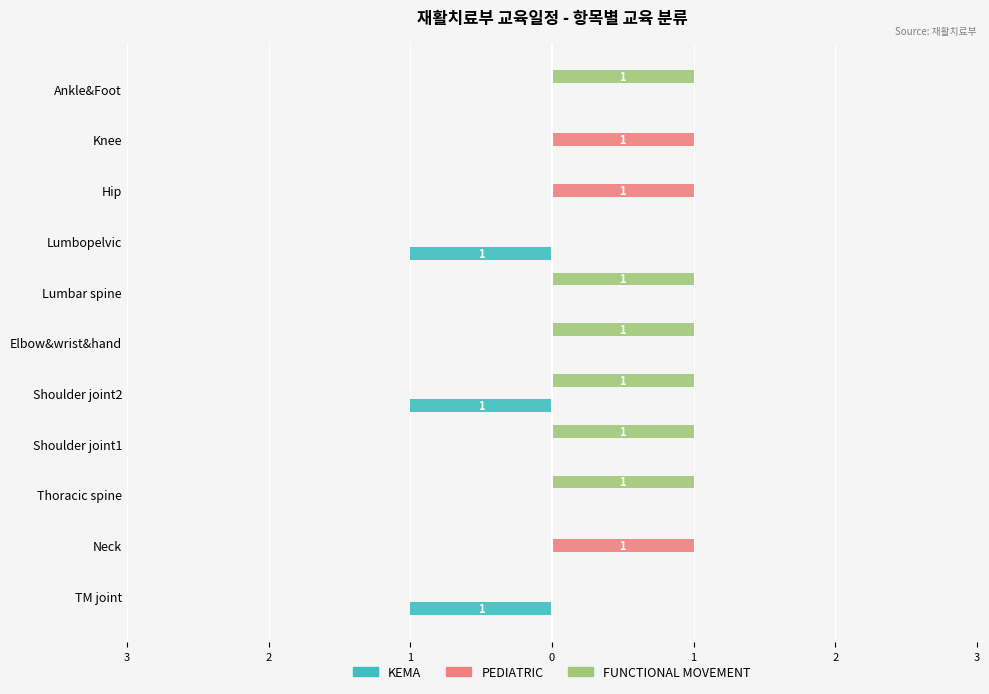

What are all the series names shown in the legend?

KEMA, PEDIATRIC, FUNCTIONAL MOVEMENT